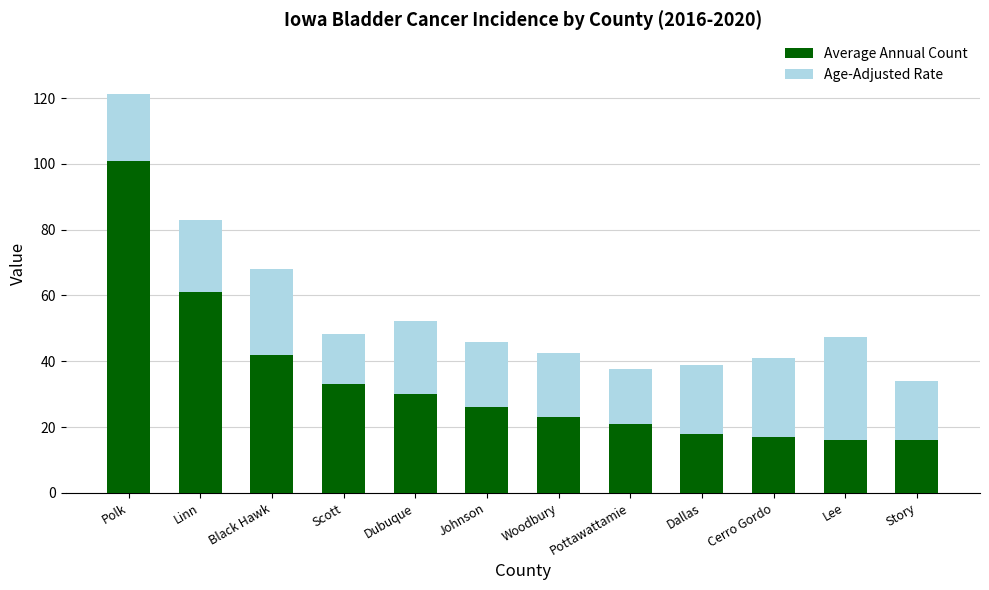

How many data points does each series have?

12